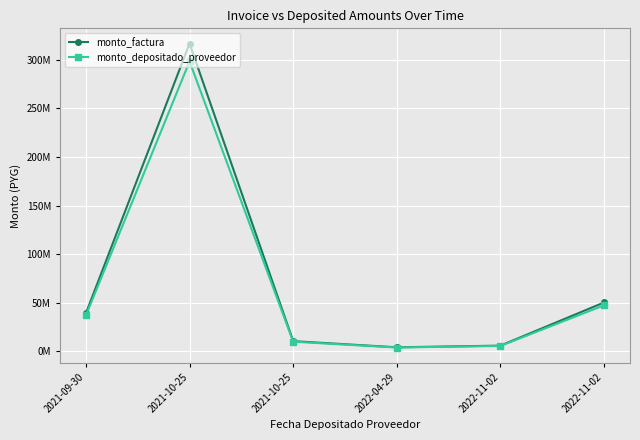

What is the sum of all monto_depositado_proveedor values?

401257438